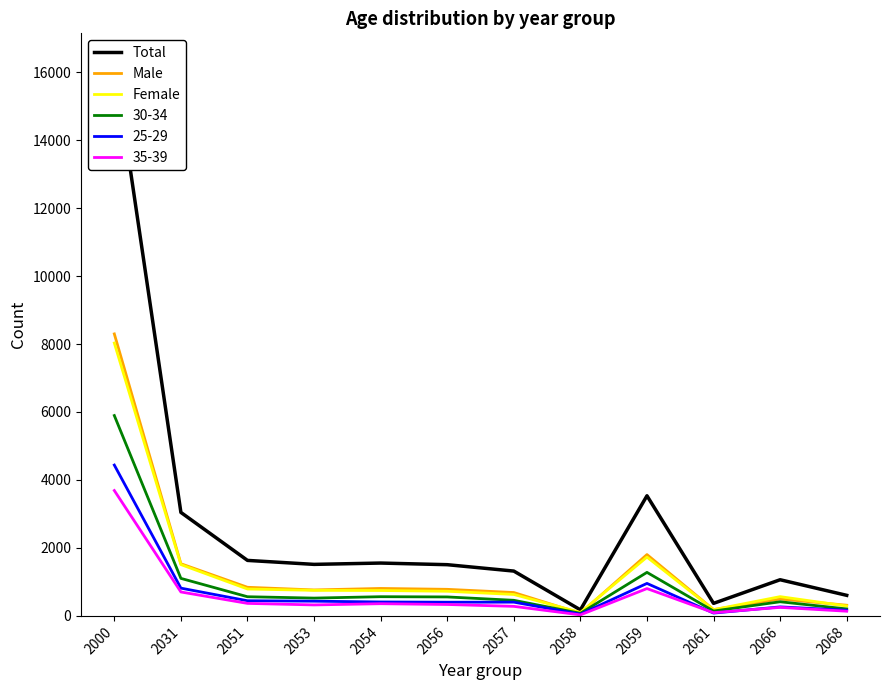

What is the maximum value shown in the chart?

16326